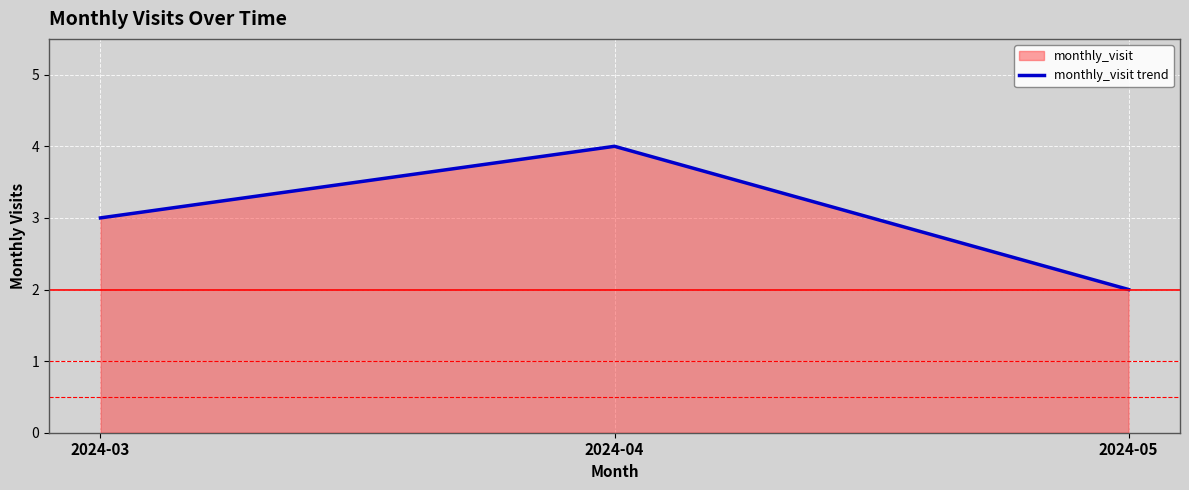

At which category does the chart reach its minimum across all series?

2024-05